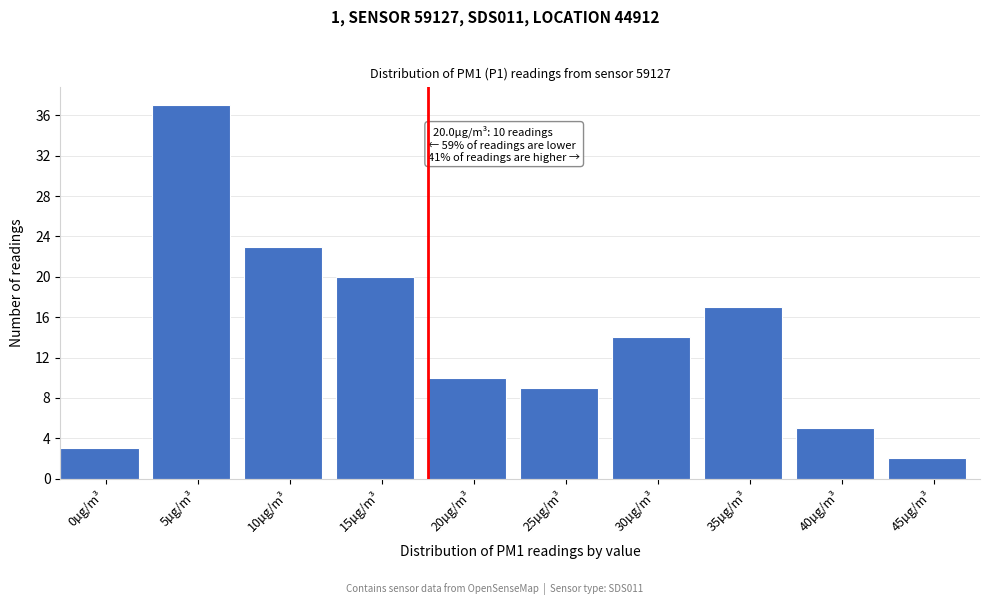

Reading left to right, what are all the values shown in this chart?

3	37	23	20	10	9	14	17	5	2